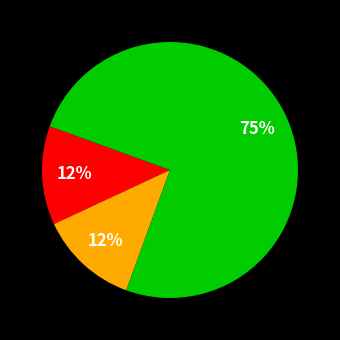

Is there any slice that represents more than half of the pie?

Yes